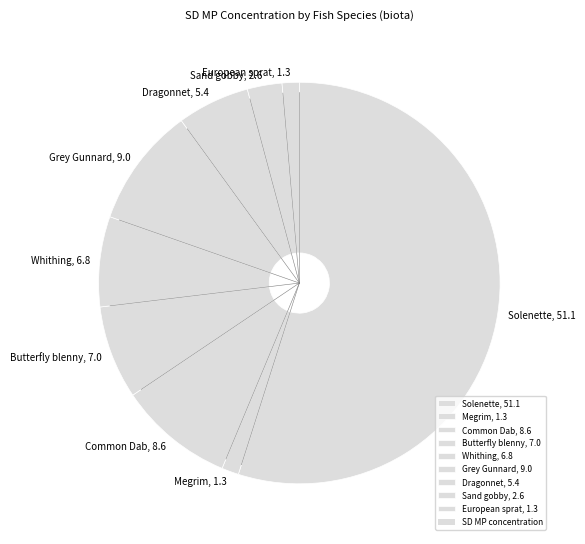

Is it true that European sprat, 1.3 is 1% of the pie?

True